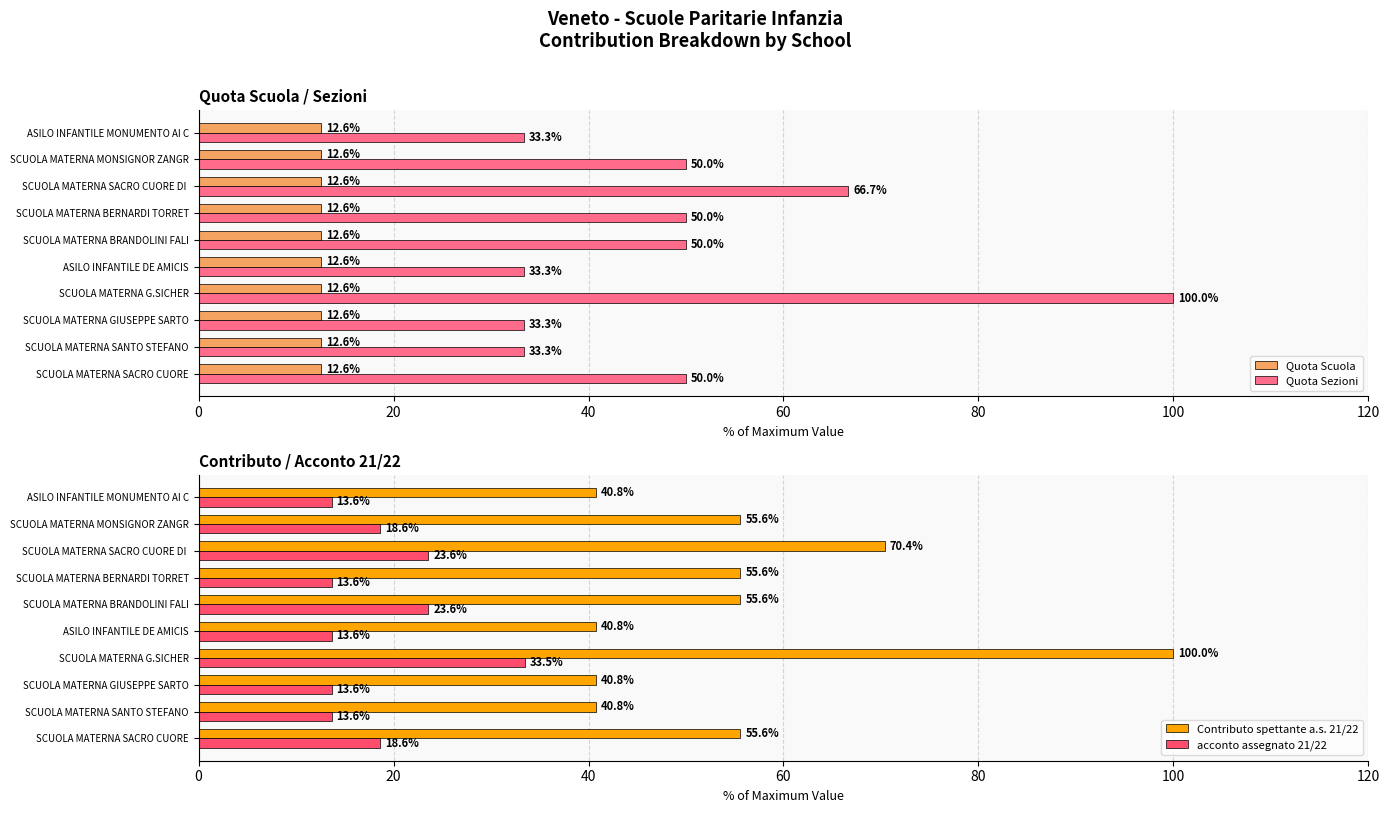

The value of acconto assegnato 21/22 at 60 is 46.9. True or false?

False